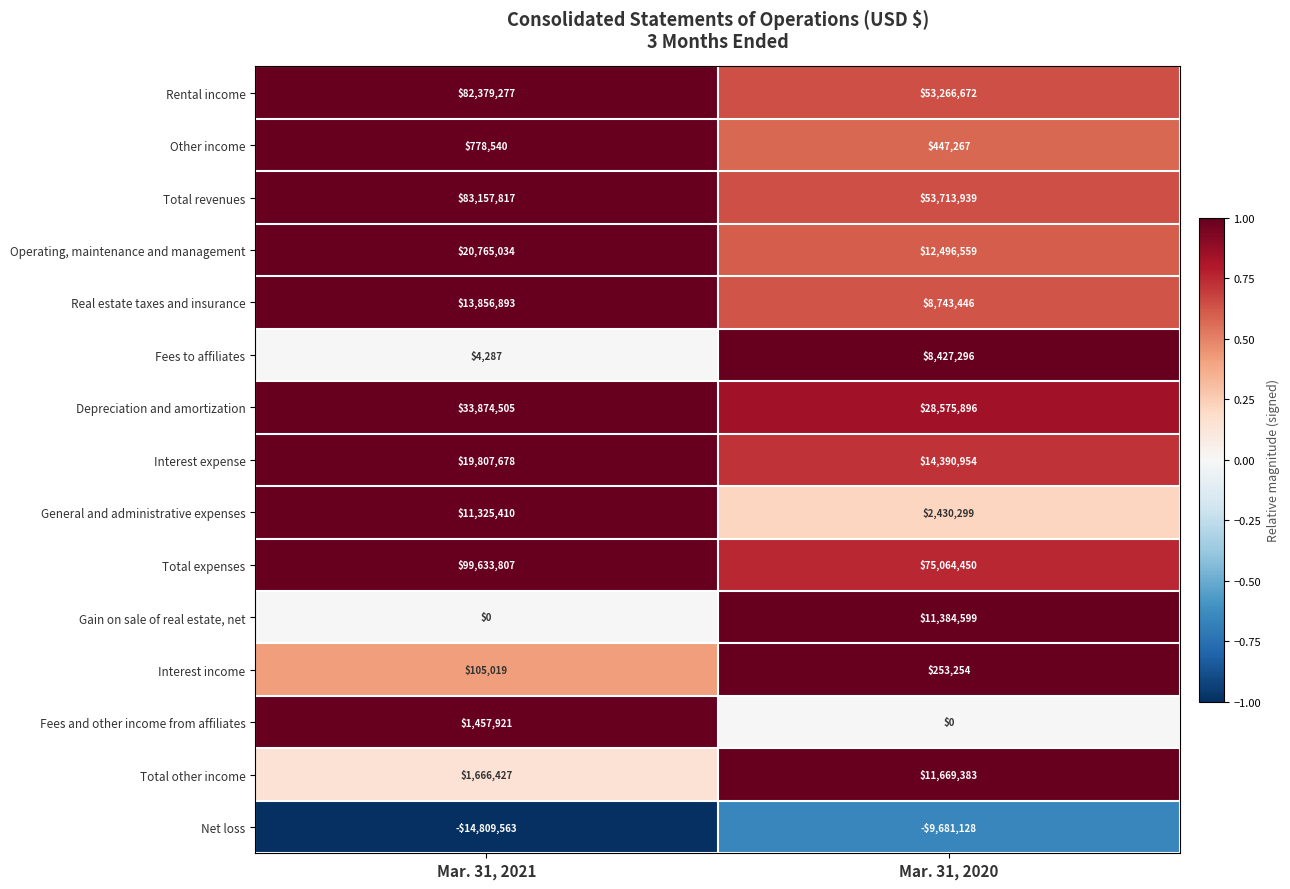

Which series has the largest range (max minus min)?

Total revenues